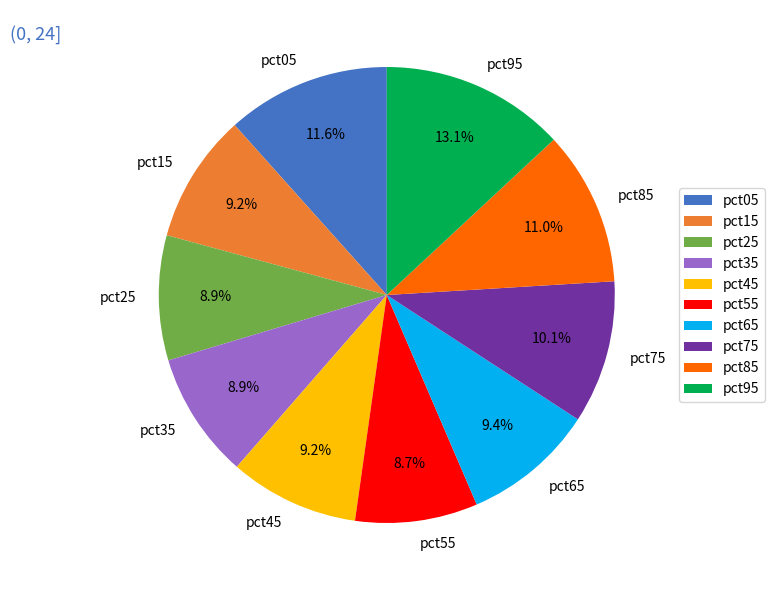

What percentage is the pct45 slice, to the nearest percent?

9%